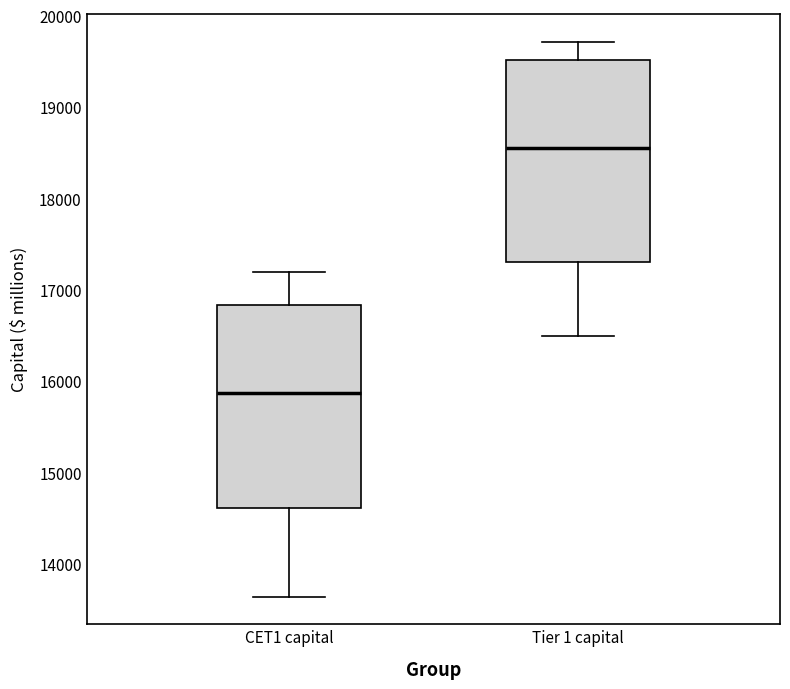

Reading left to right, read every box against the y-axis: the position of its median line, the range the box covers, and the ends of its whiskers. The values are not printed on the chart, so give them approximately, as read against the axis.

CET1 capital: median 15900, box 14600 to 16800, whiskers 13600 to 17200
Tier 1 capital: median 18600, box 17300 to 19500, whiskers 16500 to 19700